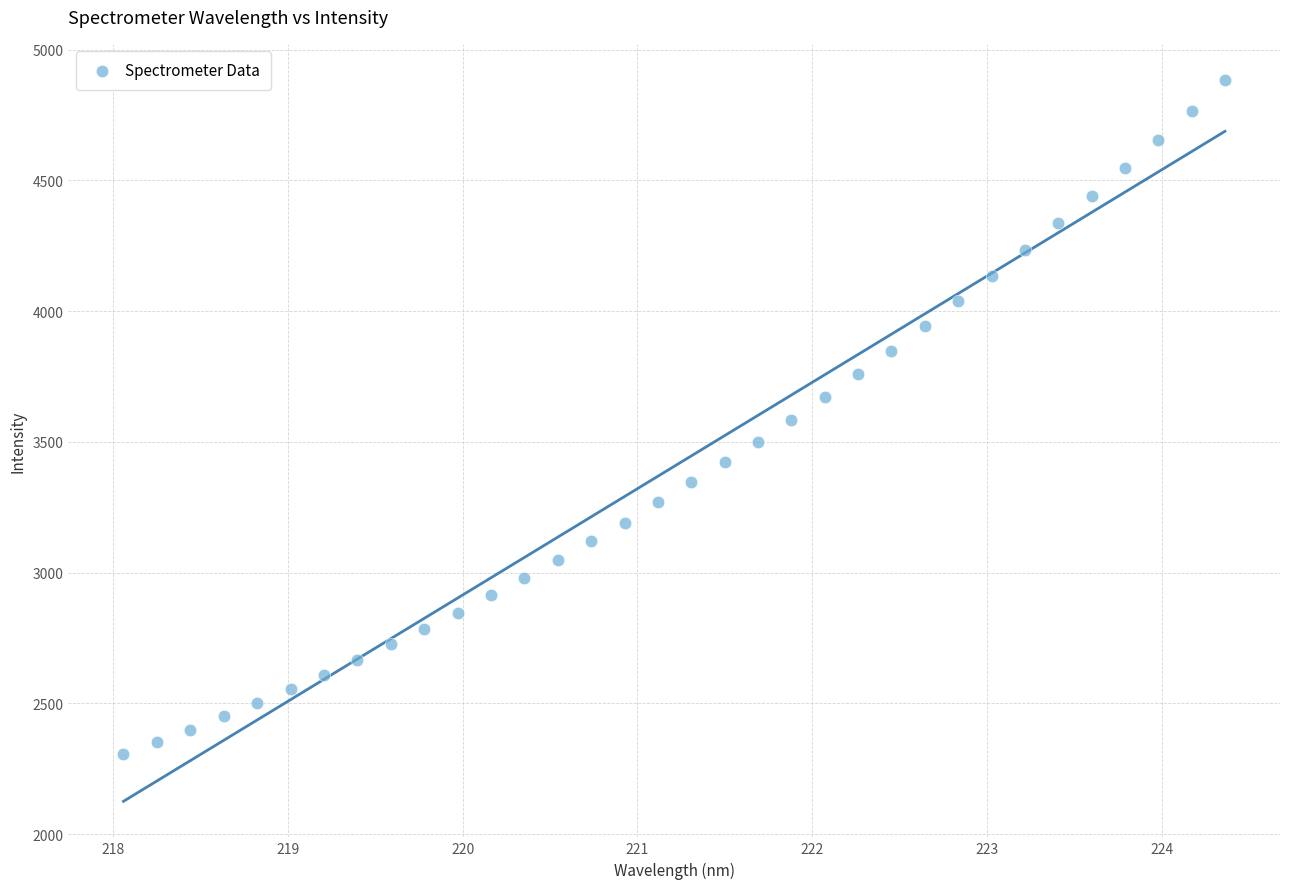

What is the range of X values (max minus min)?

6.3